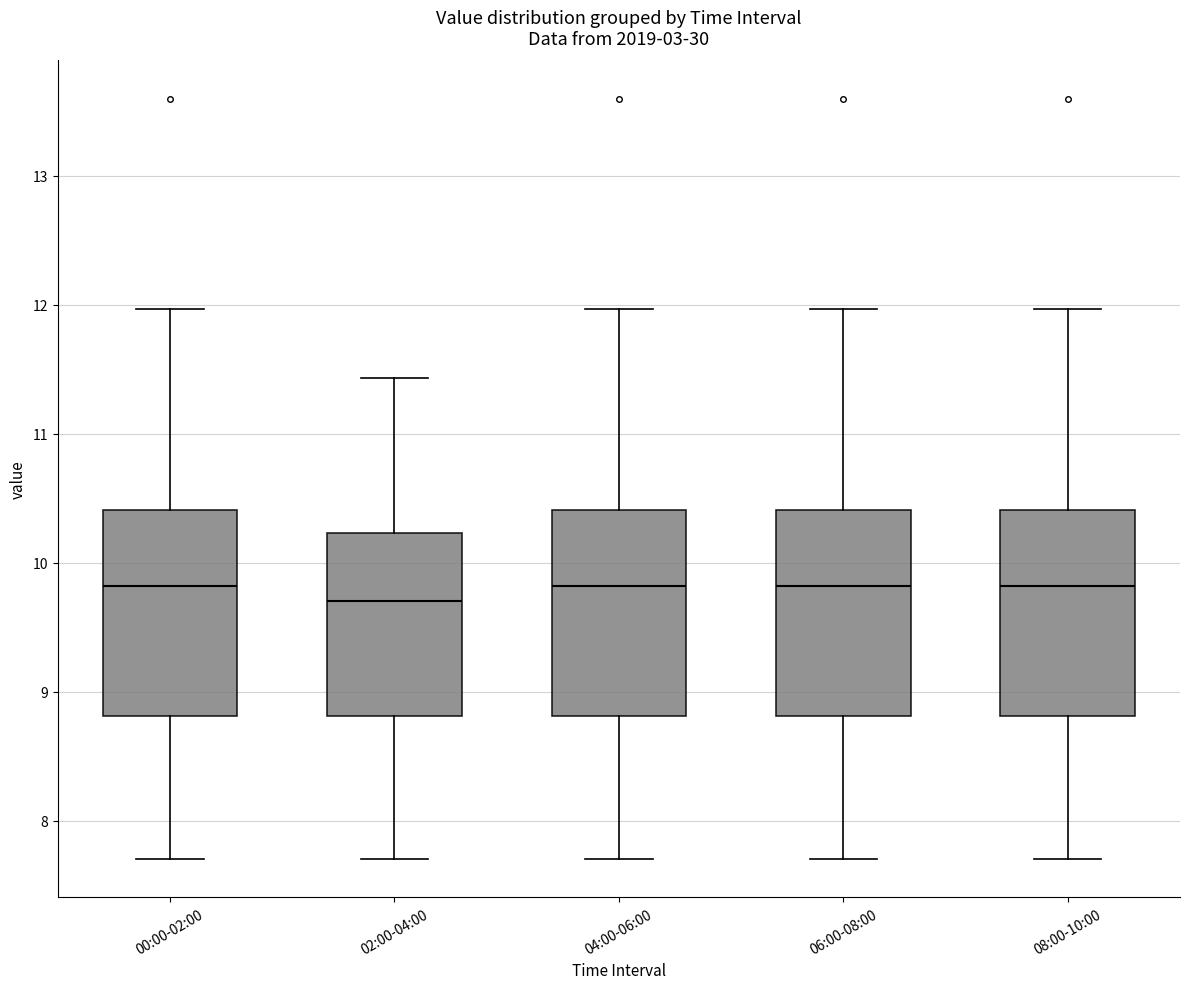

Reading left to right, read every box against the y-axis: the position of its median line, the range the box covers, and the ends of its whiskers. The values are not printed on the chart, so give them approximately, as read against the axis.

00:00-02:00: median 9.8, box 8.8 to 10.4, whiskers 7.7 to 12.0
02:00-04:00: median 9.7, box 8.8 to 10.2, whiskers 7.7 to 11.4
04:00-06:00: median 9.8, box 8.8 to 10.4, whiskers 7.7 to 12.0
06:00-08:00: median 9.8, box 8.8 to 10.4, whiskers 7.7 to 12.0
08:00-10:00: median 9.8, box 8.8 to 10.4, whiskers 7.7 to 12.0